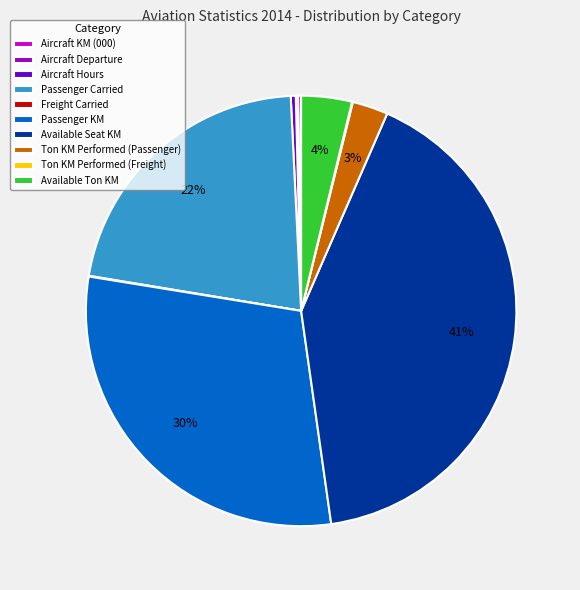

What is the ratio of the value at Available Ton KM to the value at Available Seat KM?

0.1